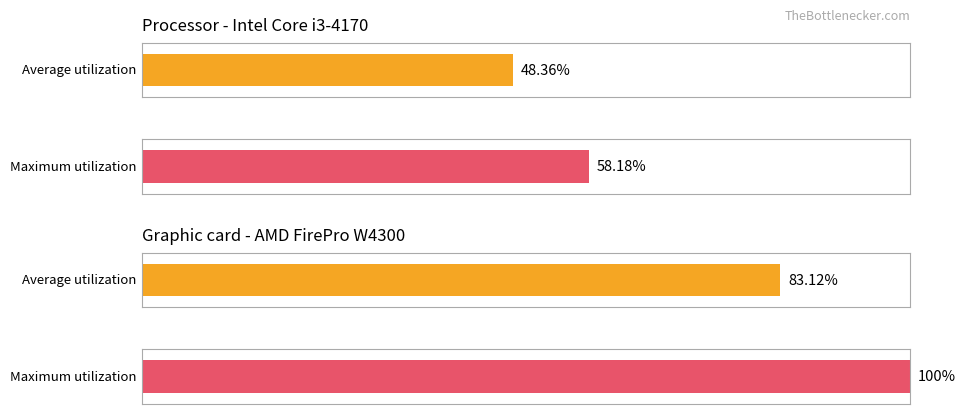

How many bars are there in each group?

2